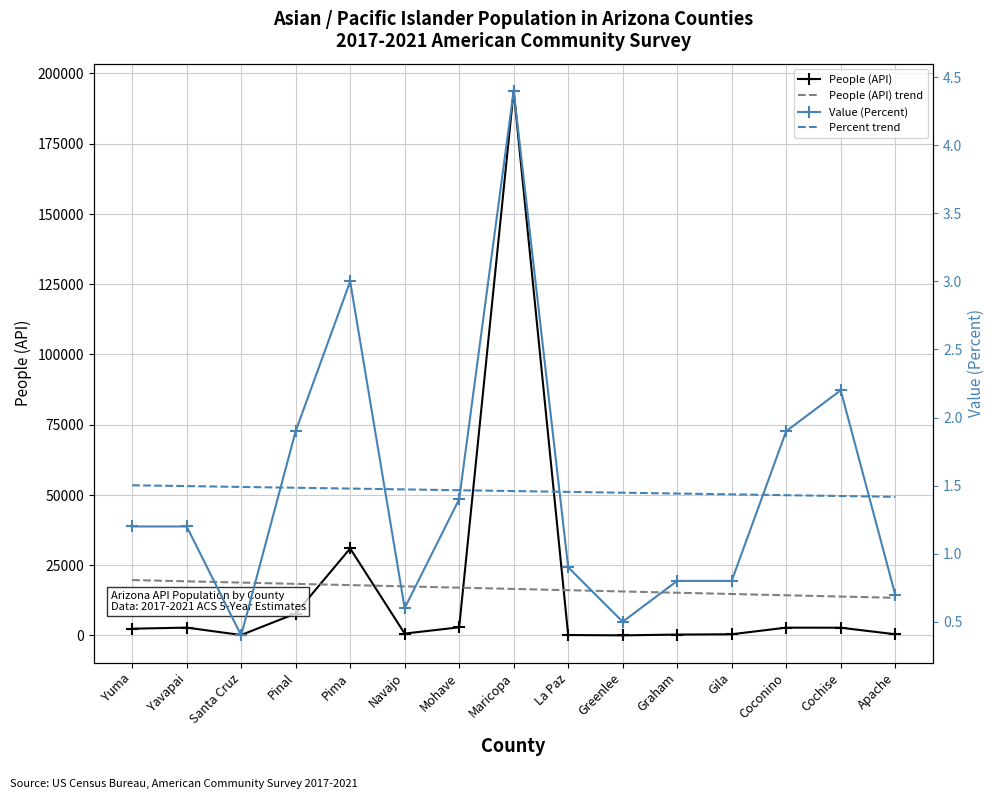

Is it true that Value (Percent) equals 1.9 at Pinal?

True